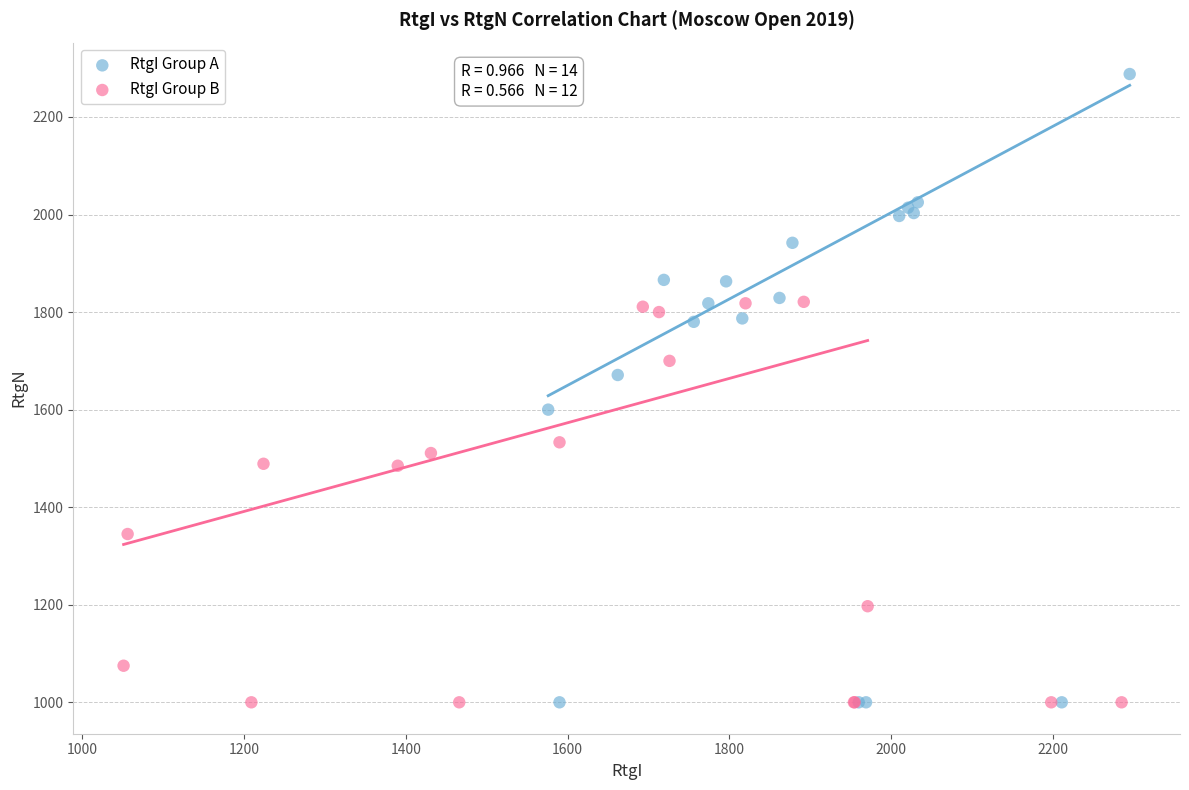

Which series contains the highest Y value?

RtgI Group A